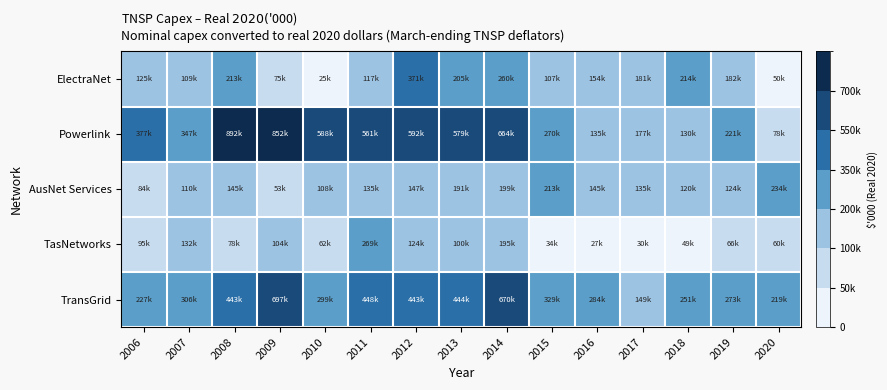

At how many categories does at least one series exceed 287193?

10